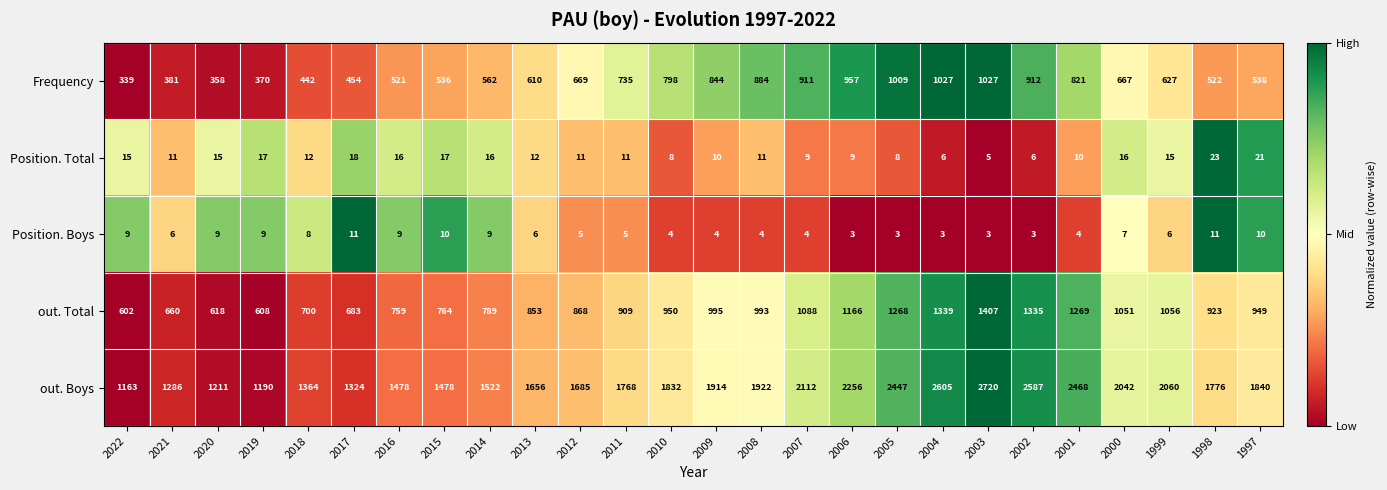

At 2003, list the series in order from smallest to largest.

Position. Boys, Position. Total, Frequency, out. Total, out. Boys